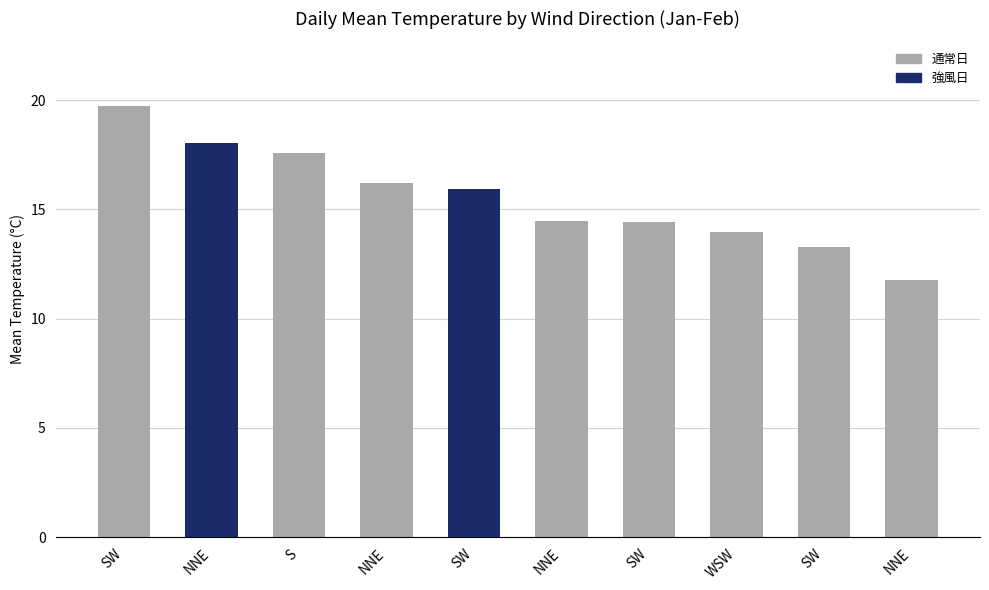

Count the number of data series in this chart.

1